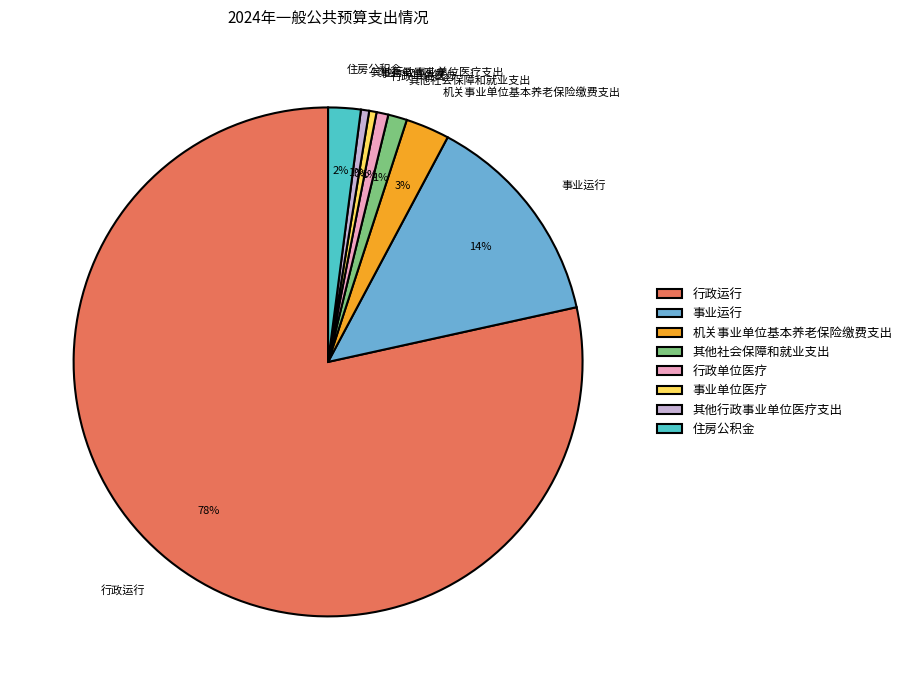

True or false: 机关事业单位基本养老保险缴费支出 accounts for 14% of the total.

False